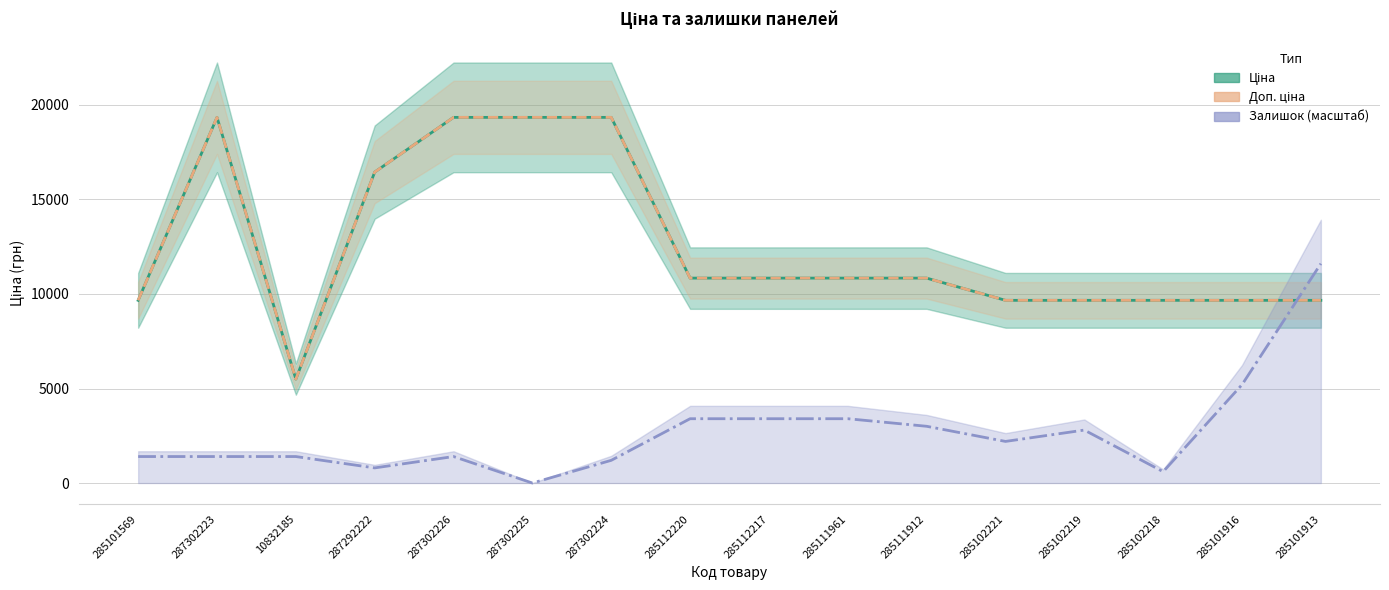

What is the difference between the second highest and second lowest values in the Залишок (масштаб) series?

4602.3